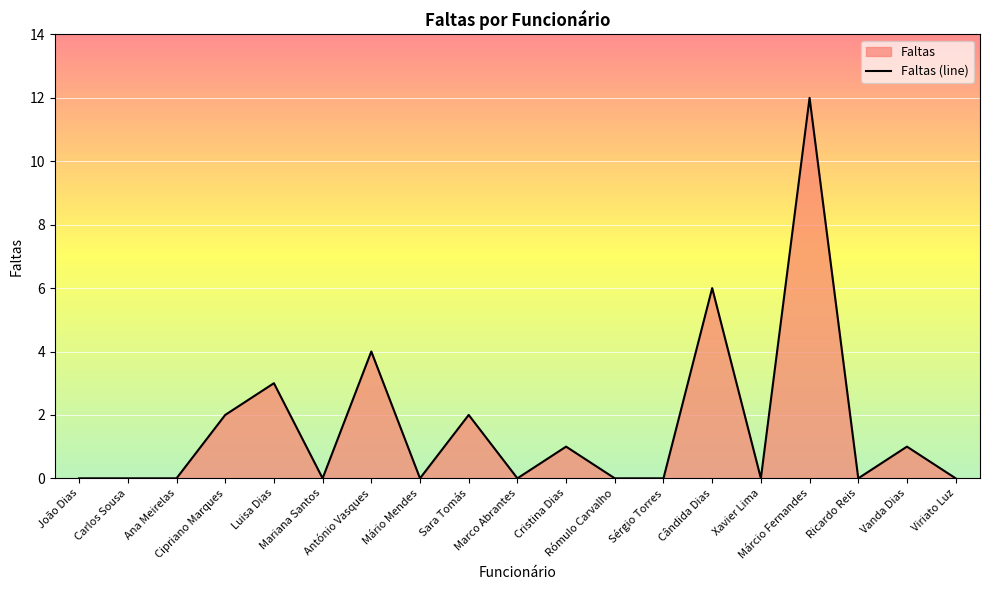

Reading left to right, list all the values displayed in this chart.

João Dias=0	Carlos Sousa=0	Ana Meirelas=0	Cipriano Marques=2	Luisa Dias=3	Mariana Santos=0	António Vasques=4	Mário Mendes=0	Sara Tomás=2	Marco Abrantes=0	Cristina Dias=1	Rómulo Carvalho=0	Sérgio Torres=0	Cândida Dias=6	Xavier Lima=0	Márcio Fernandes=12	Ricardo Reis=0	Vanda Dias=1	Viriato Luz=0